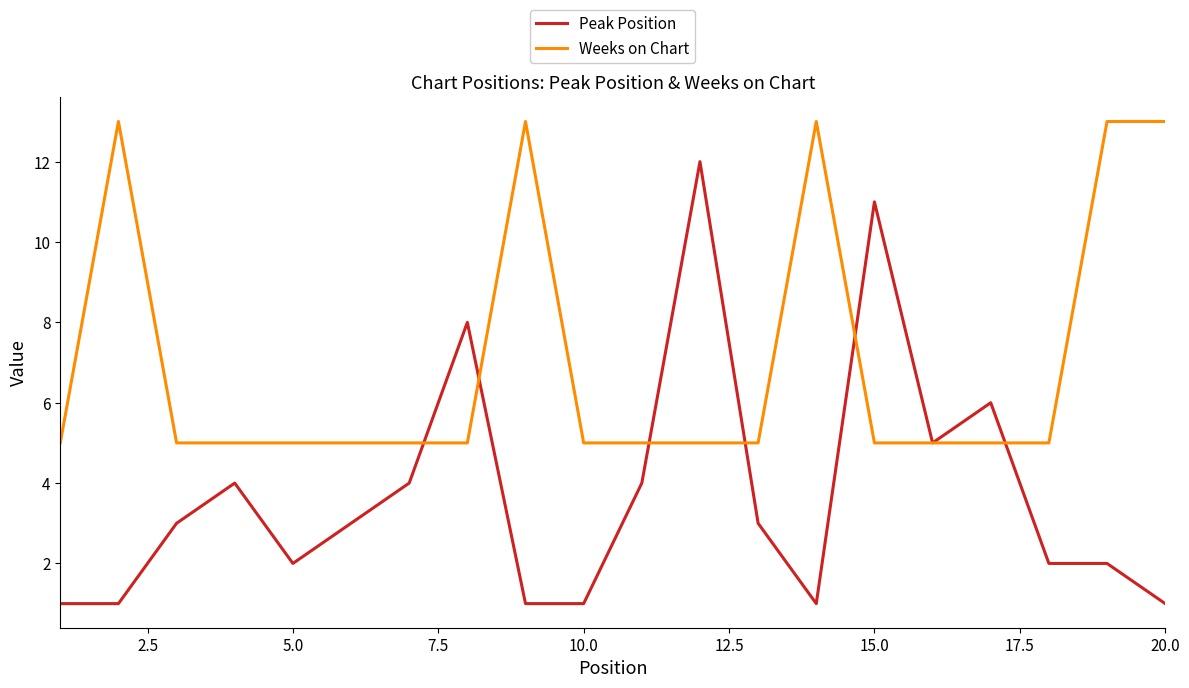

Which series has the widest spread of values?

Peak Position